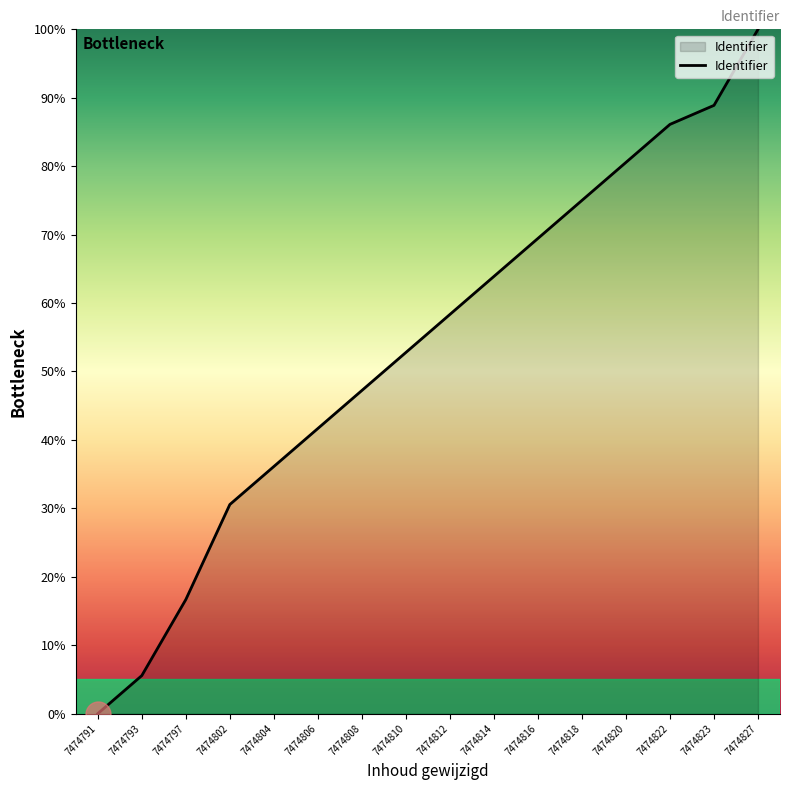

Rank the categories by value from lowest to highest.

7474791, 7474793, 7474797, 7474802, 7474804, 7474806, 7474808, 7474810, 7474812, 7474814, 7474816, 7474818, 7474820, 7474822, 7474823, 7474827